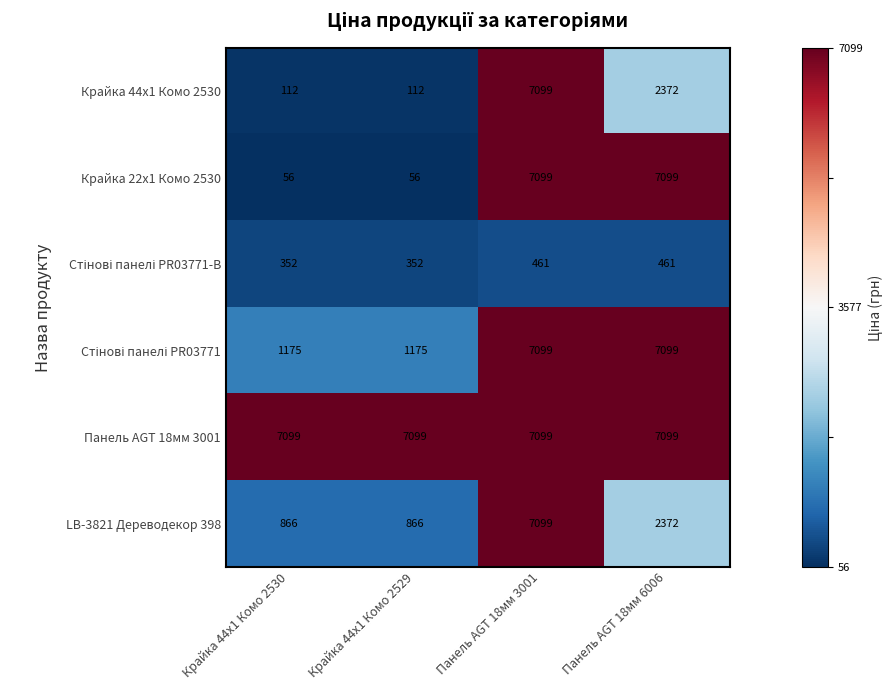

What is the total value across all series at Крайка 44x1 Комо 2529?

9660